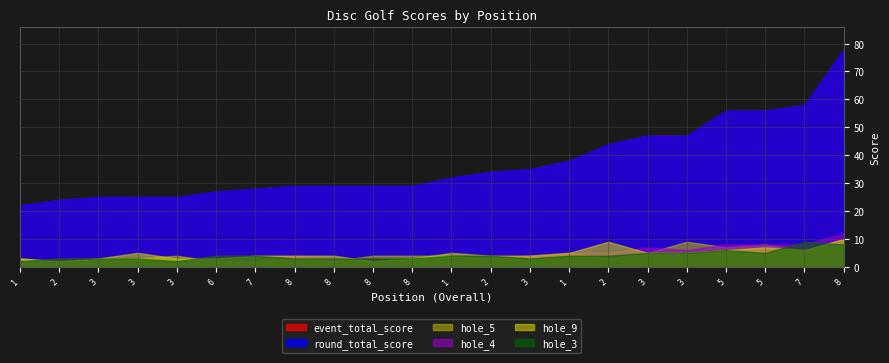

Where is the first local maximum for hole_3?

5